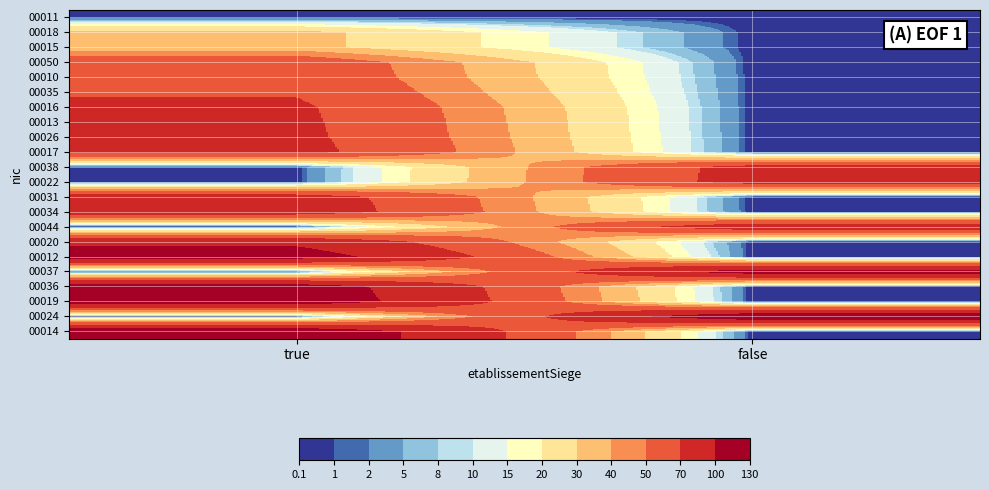

Reading left to right, extract all data points from this chart.

00011: true=0.1	false=0.0
00018: true=33.7	false=0.0
00015: true=33.8	false=0.0
00050: true=62.9	false=0.0
00010: true=64.3	false=0.0
00035: true=68.4	false=0.0
00016: true=73.6	false=0.0
00013: true=74.7	false=0.0
00026: true=75.6	false=0.0
00017: true=77.6	false=0.0
00038: true=0.0	false=78.6
00022: true=0.0	false=79.4
00031: true=83.4	false=0.0
00034: true=85.4	false=0.0
00044: true=0.0	false=88.5
00020: true=93.7	false=0.0
00012: true=115.7	false=0.0
00037: true=0.0	false=116.1
00036: true=119.1	false=0.0
00019: true=123.2	false=0.0
00024: true=0.0	false=128.0
00014: true=130.0	false=0.0